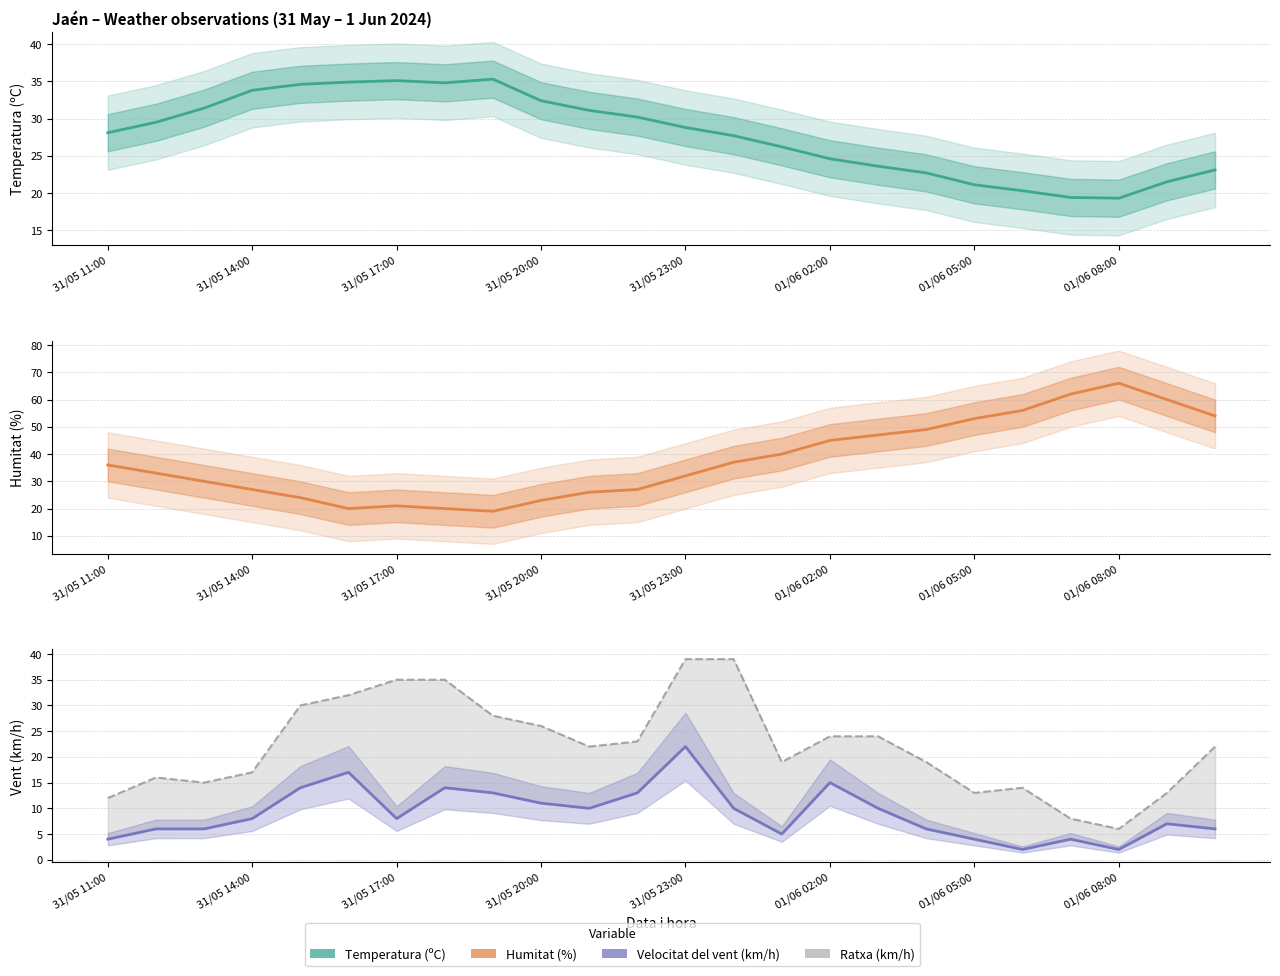

Which series ends up on top after the final intersection of Temperatura (ºC) and Ratxa (km/h)?

Temperatura (ºC)